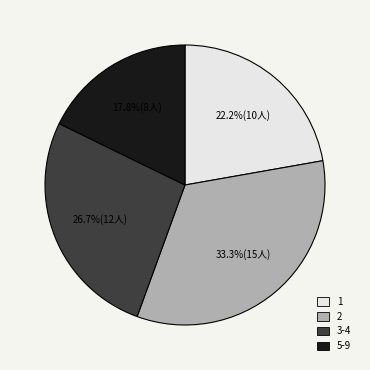

Does any single category account for the majority?

No